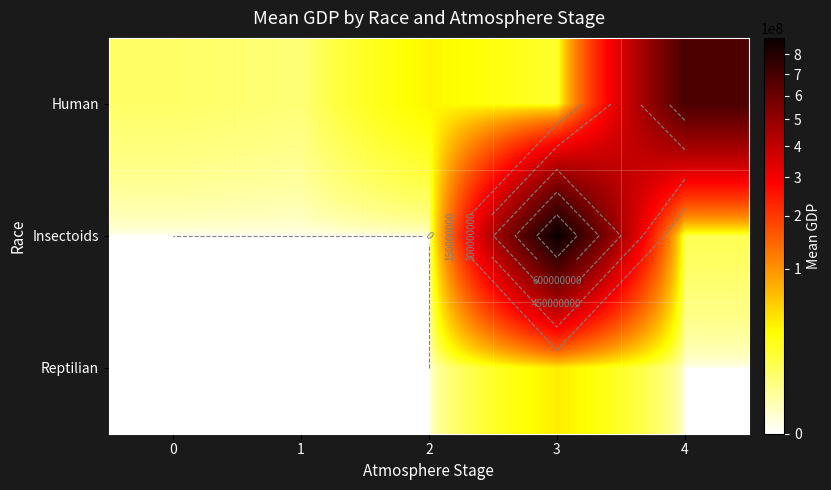

What is the greatest value displayed?

889407664.7